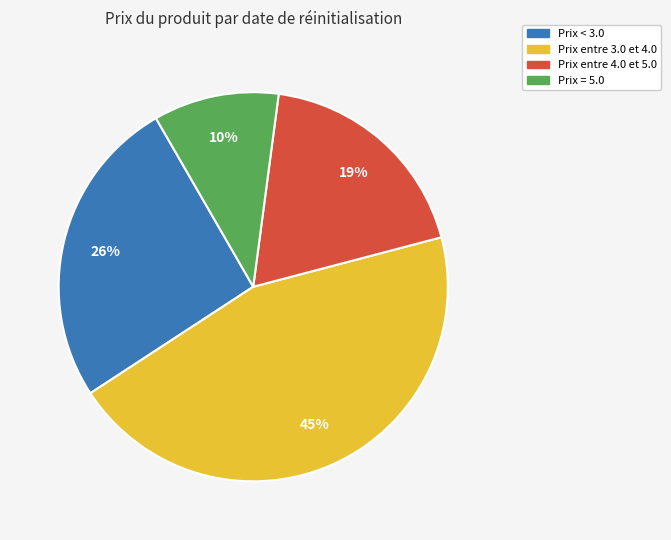

Which slice is the largest?

Prix entre 3.0 et 4.0